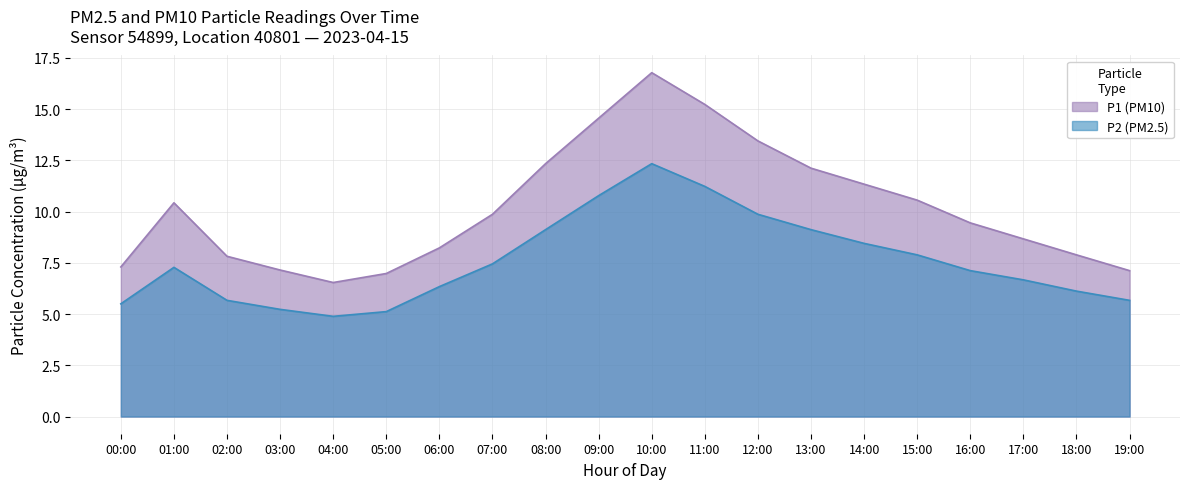

How many lines are shown in the chart?

2